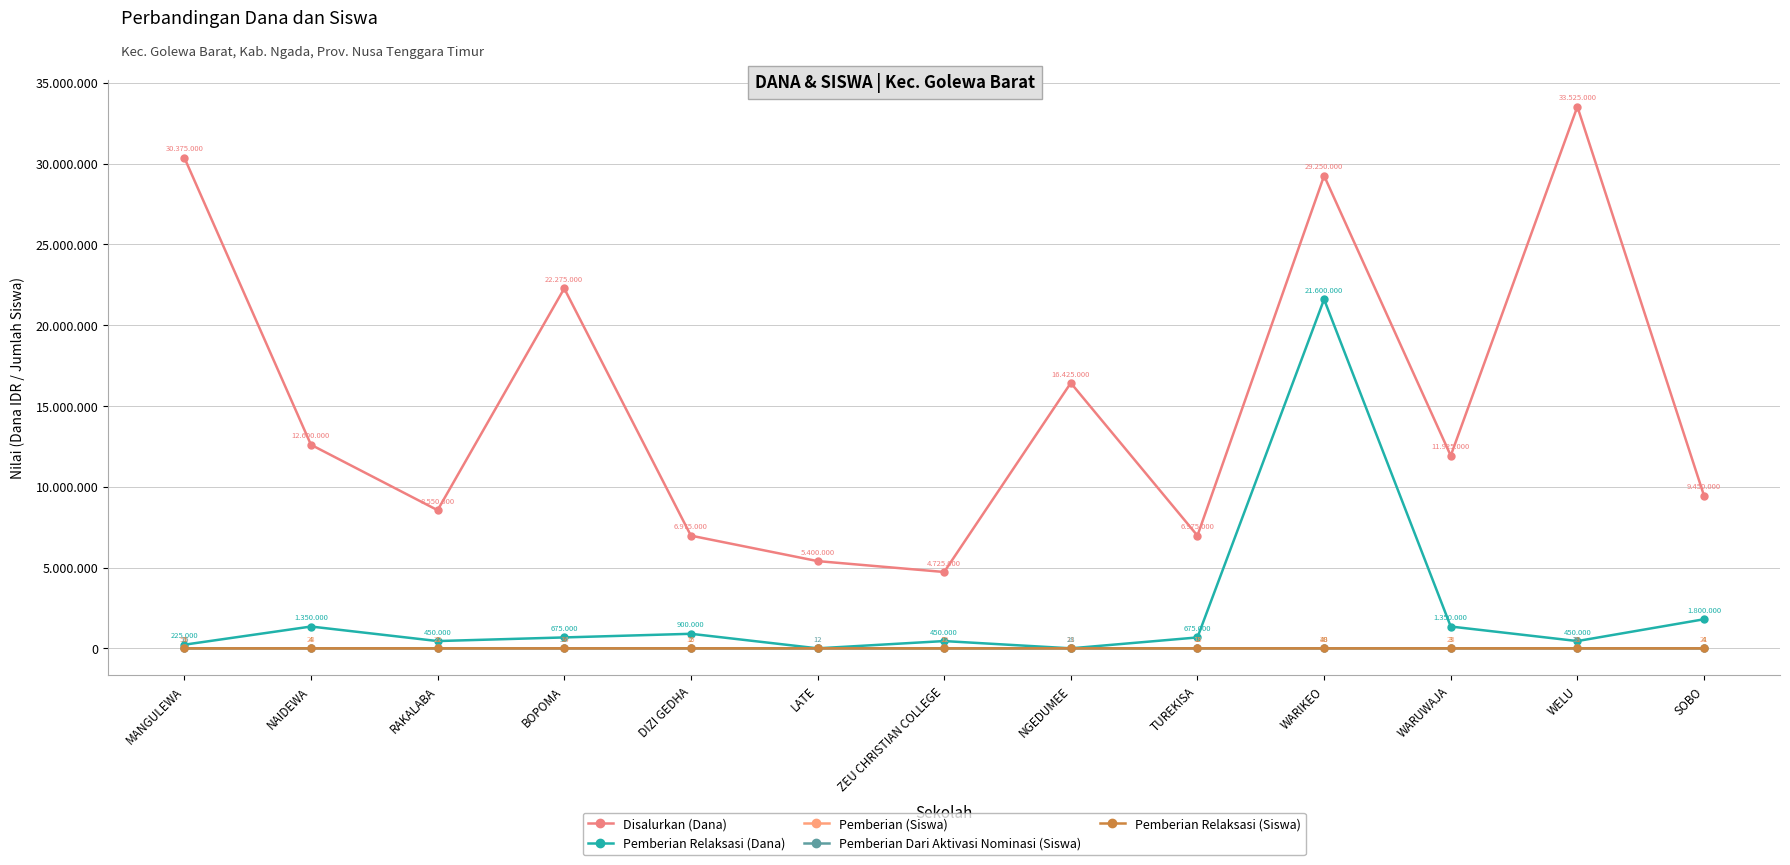

At which label does Pemberian (Siswa) reach its minimum?

LATE